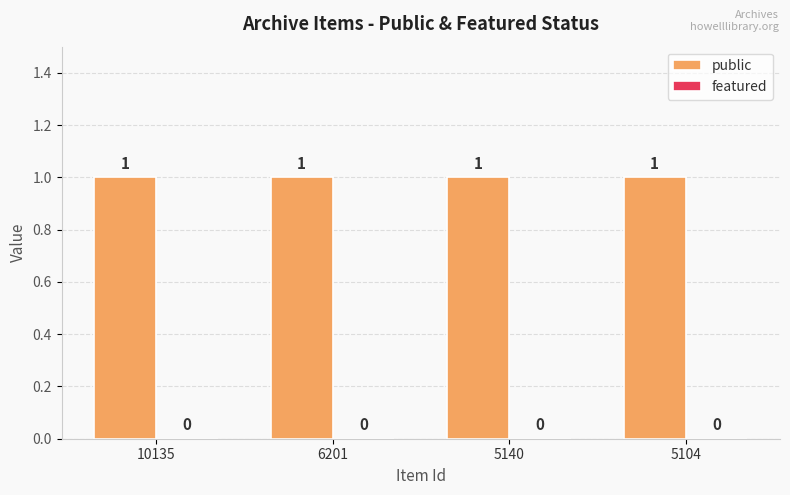

True or false: featured has a value of 0 at 5104.

True